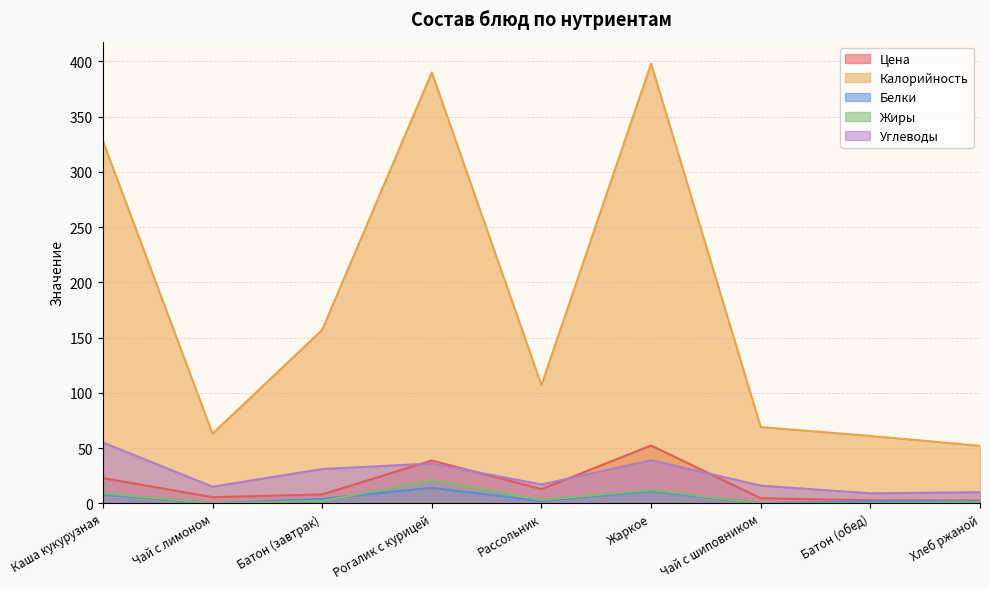

List the series in order of their peak value, highest first.

Калорийность, Углеводы, Цена, Жиры, Белки